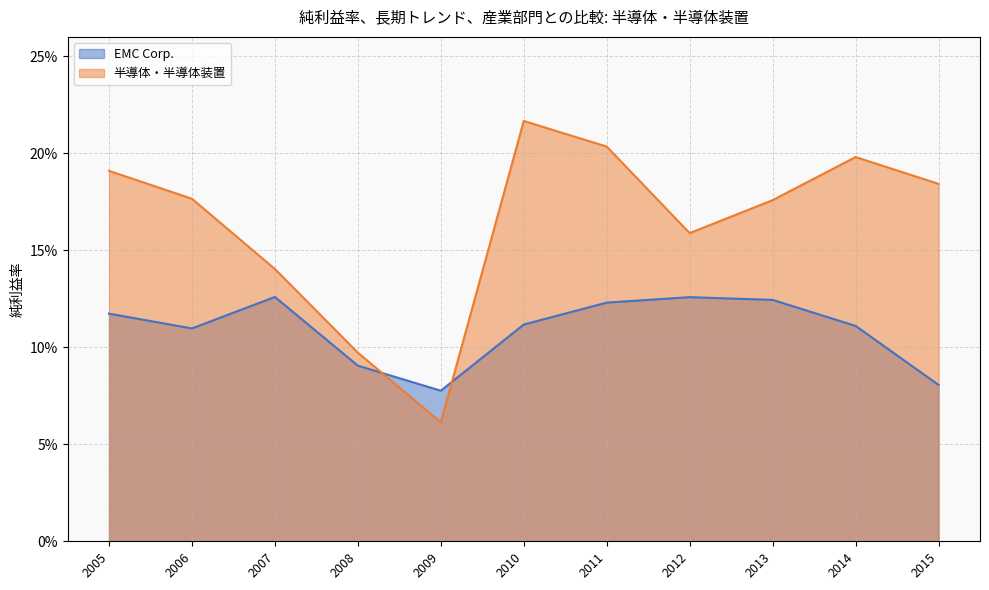

At 2013, list the series in order from smallest to largest.

EMC Corp., 半導体・半導体装置